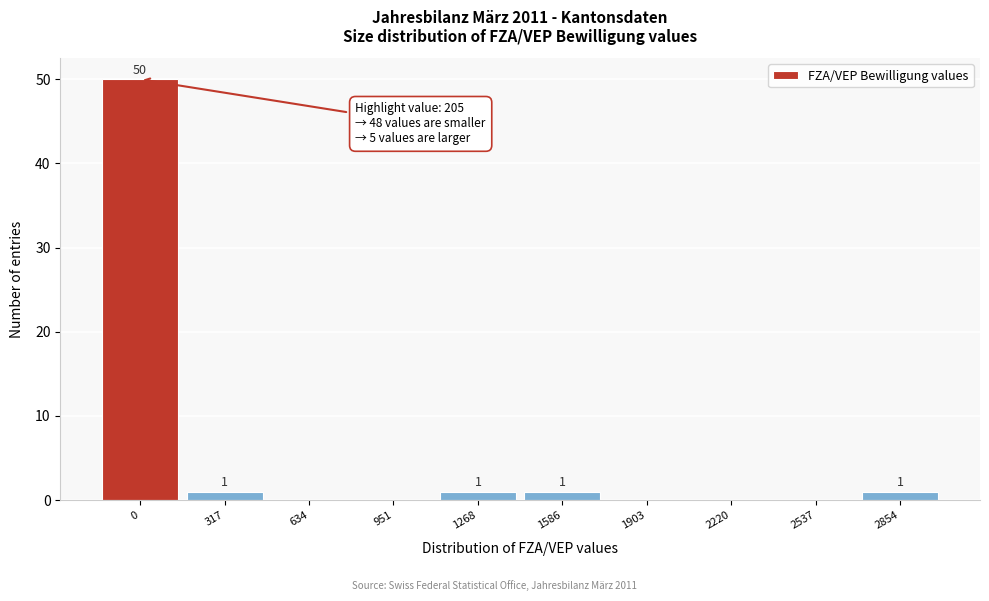

Reading right to left, what are all the values shown in this chart?

2854=1	2537=0	2220=0	1903=0	1586=1	1268=1	951=0	634=0	317=1	0=50